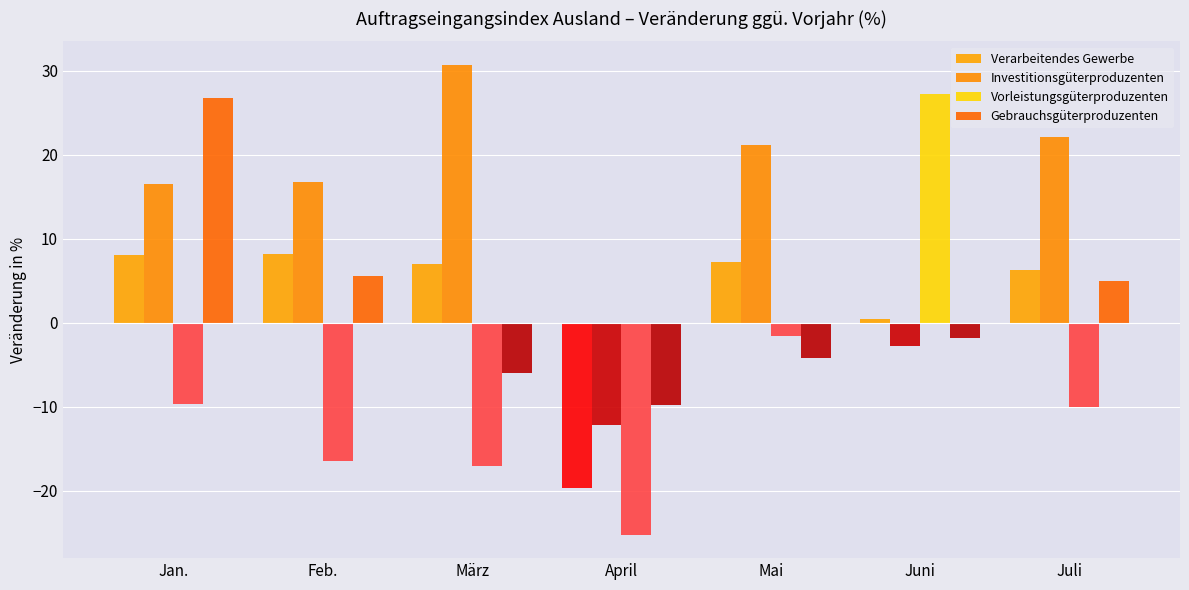

The value of Investitionsgüterproduzenten at Mai is 21.2. True or false?

True